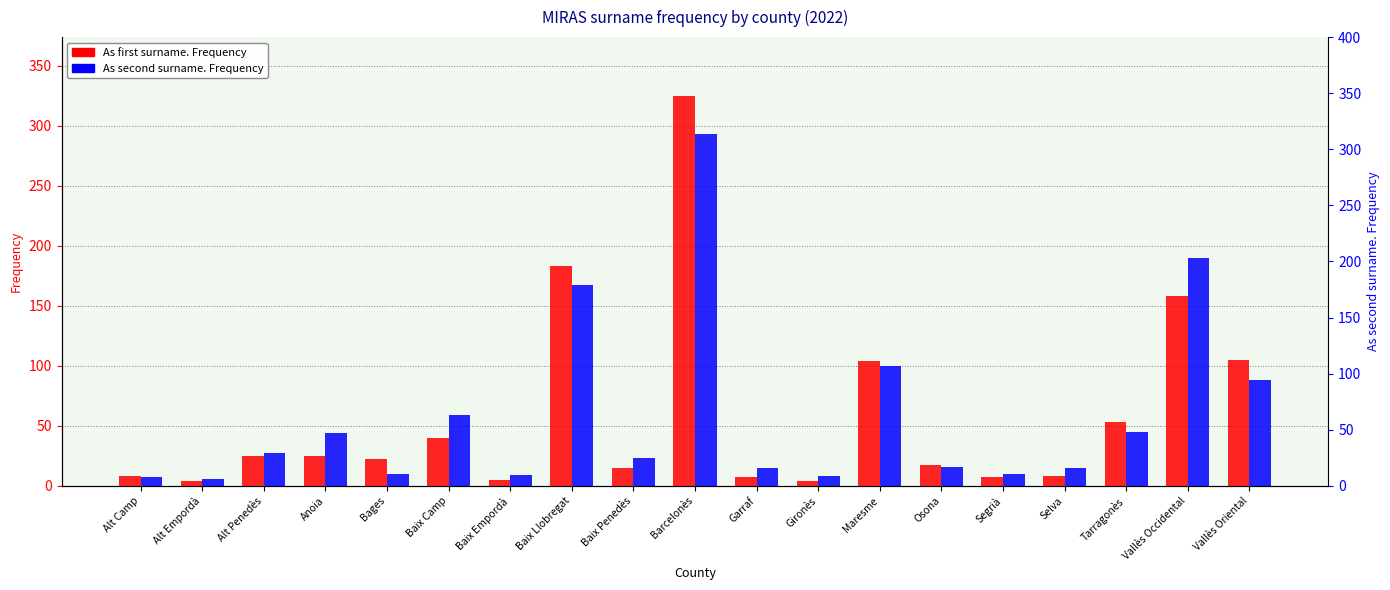

Is it true that As first surname. Frequency equals 25 at Alt Penedès?

True